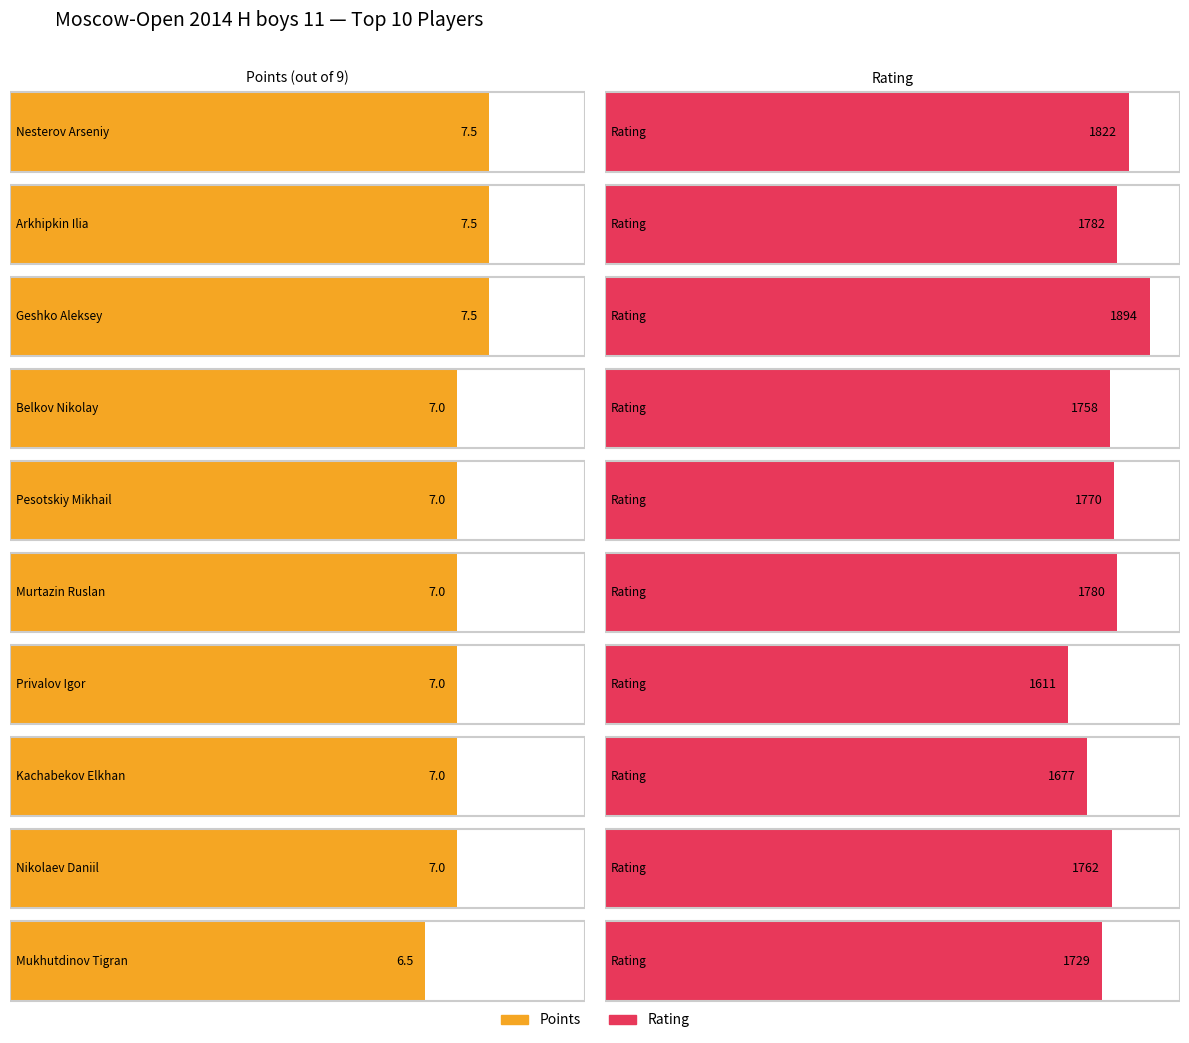

Which series has the largest range (max minus min)?

Rating